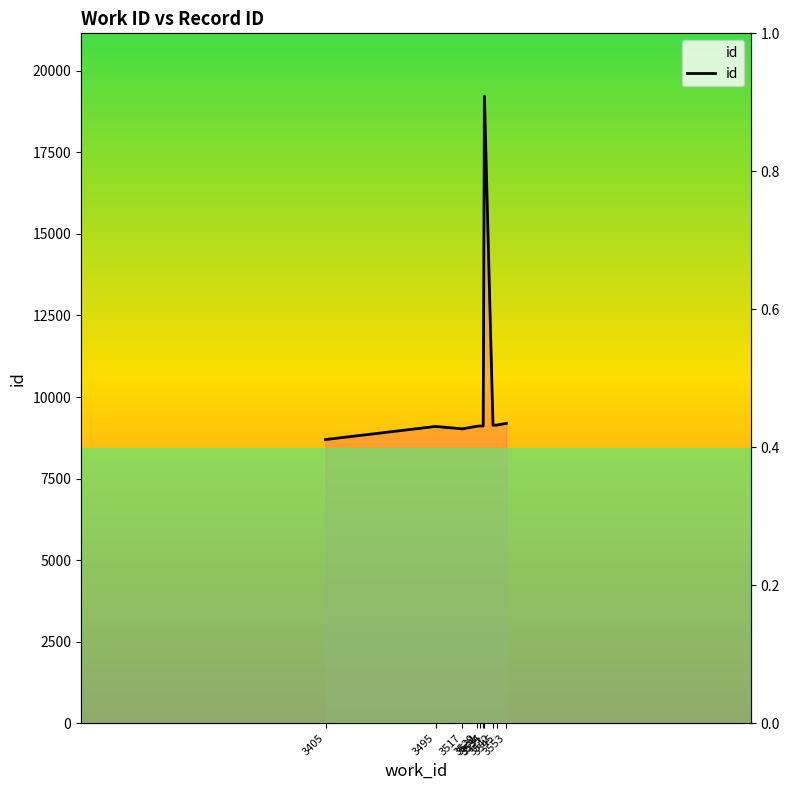

Where is the first local minimum?

3517